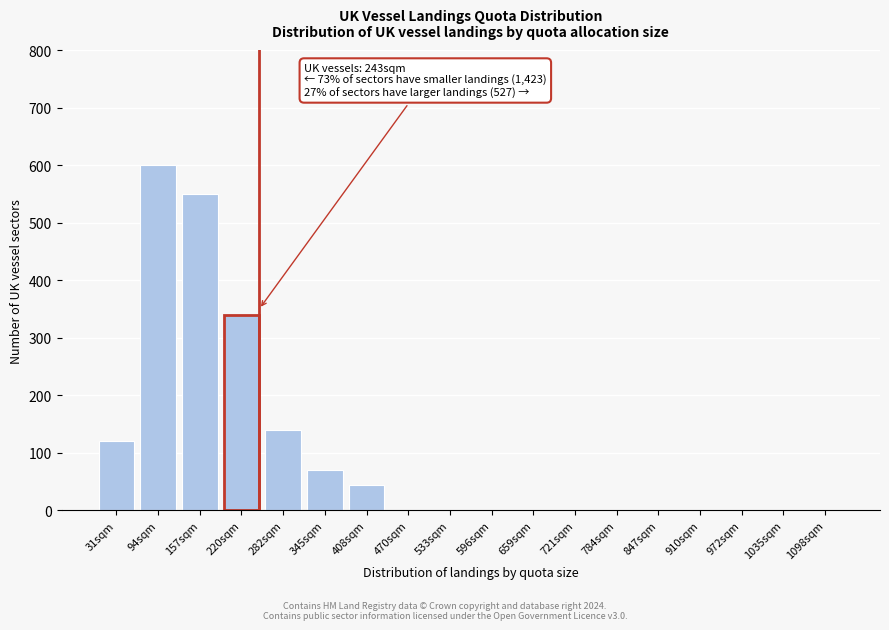

Reading left to right, transcribe all the data shown in this chart.

31sqm=120	94sqm=600	157sqm=550	220sqm=340	282sqm=140	345sqm=70	408sqm=45	470sqm=0	533sqm=0	596sqm=0	659sqm=0	721sqm=0	784sqm=0	847sqm=0	910sqm=0	972sqm=0	1035sqm=0	1098sqm=0